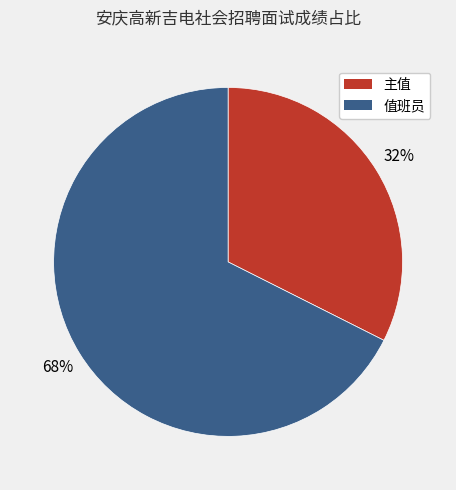

What percentage is the 主值 slice, to the nearest percent?

32%